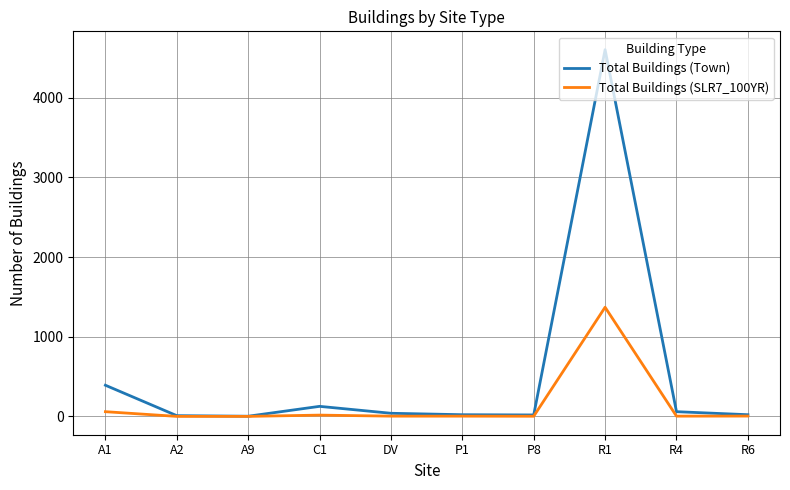

Does the chart display data point markers on the line(s)?

No